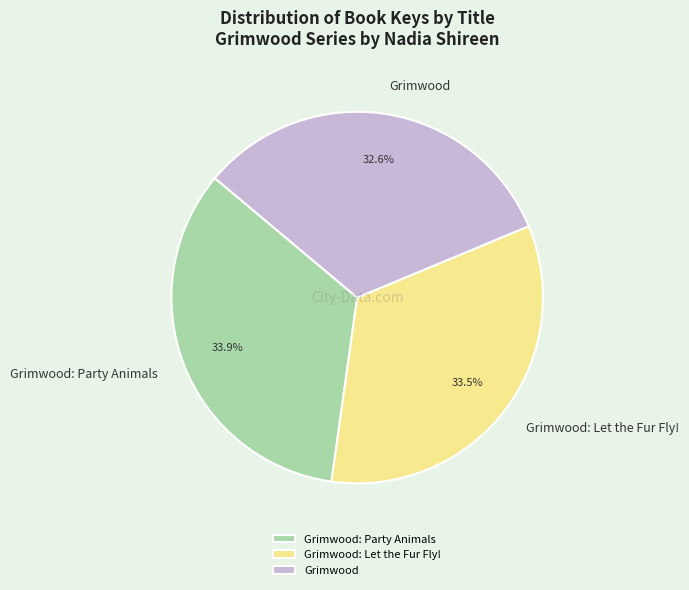

What percentage is NOT represented by Grimwood: Party Animals?

66.1%